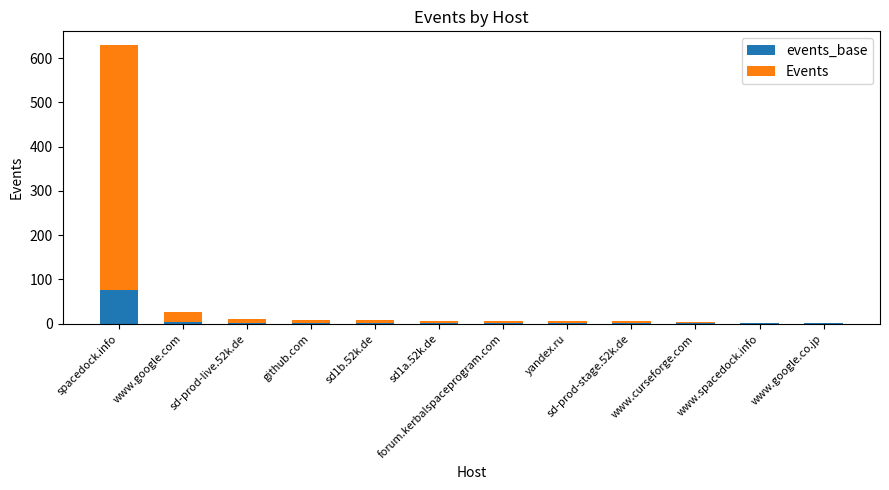

How many data points in events_base are above 1?

3